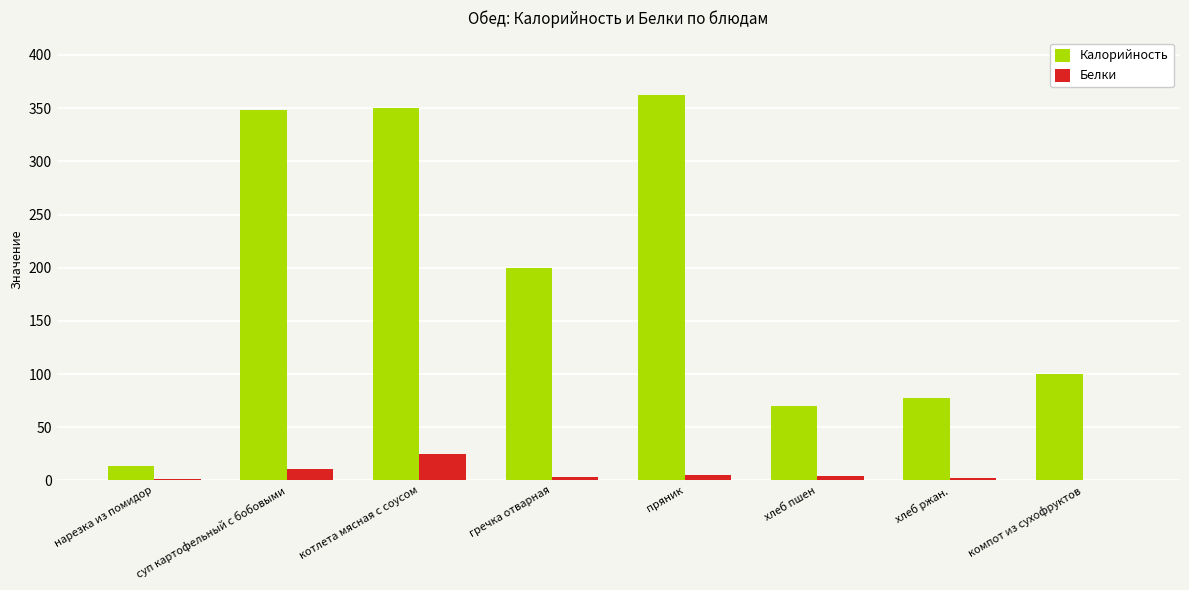

What is the maximum value shown in the chart?

362.0